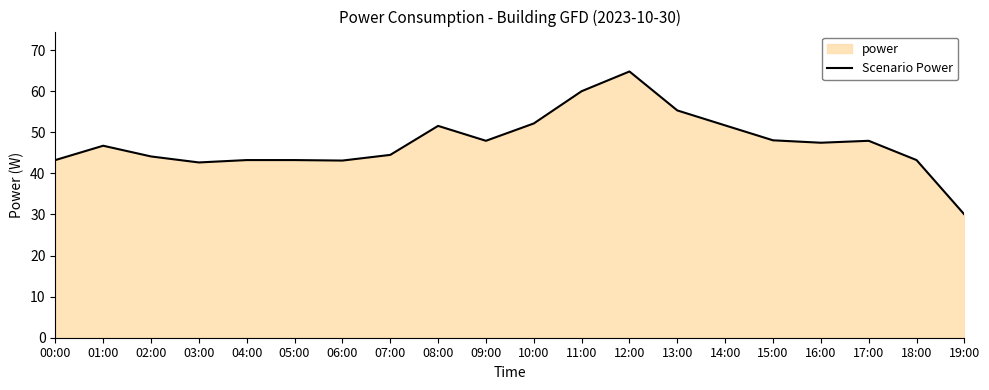

Rank the categories by value from lowest to highest.

19:00, 03:00, 06:00, 00:00, 04:00, 05:00, 18:00, 02:00, 07:00, 01:00, 16:00, 09:00, 17:00, 15:00, 08:00, 14:00, 10:00, 13:00, 11:00, 12:00